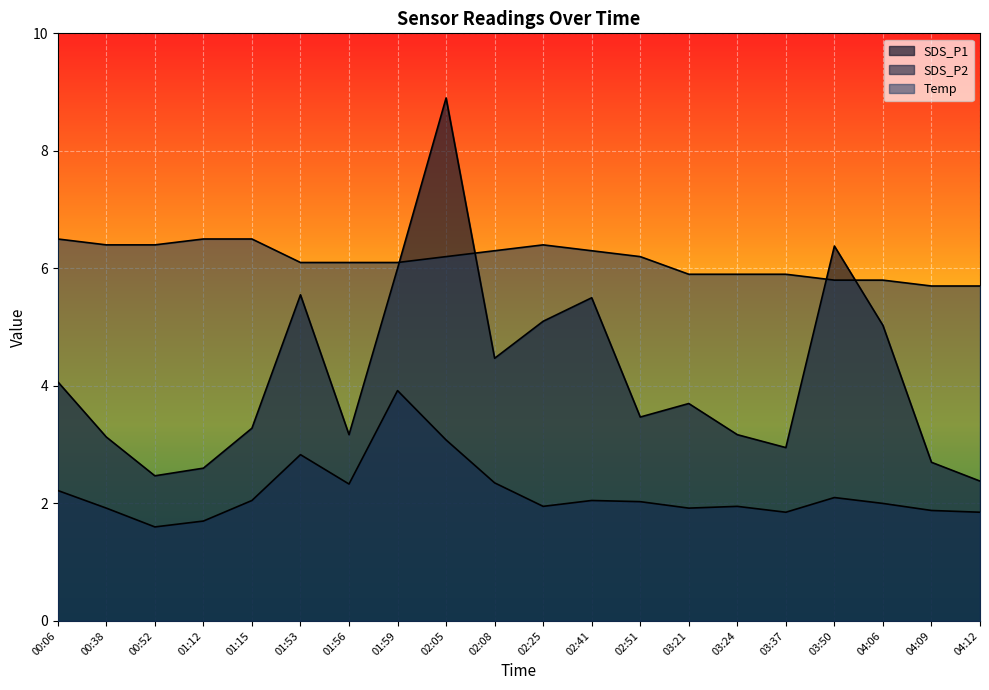

Where is Temp nearest to the value 6?

01:53